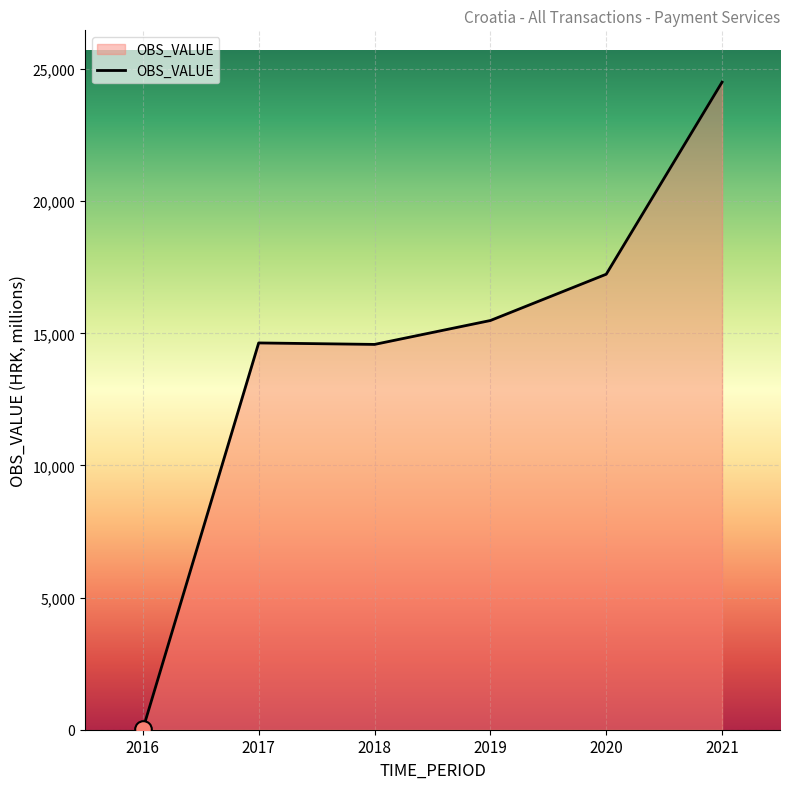

What is the greatest value displayed?

24506.8